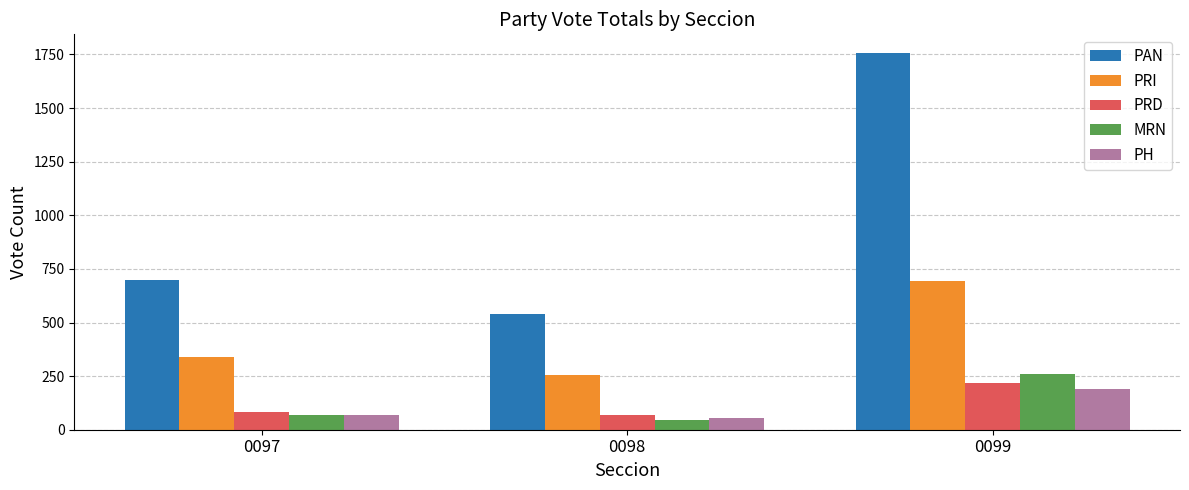

List the labels in order of PAN value, smallest first.

0098, 0097, 0099